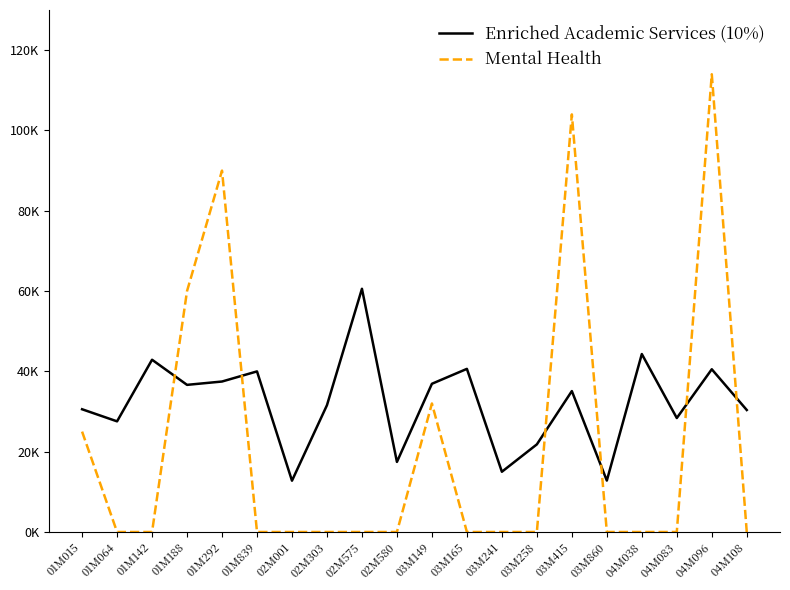

Which category has the highest value in the Enriched Academic Services (10%) series?

02M575